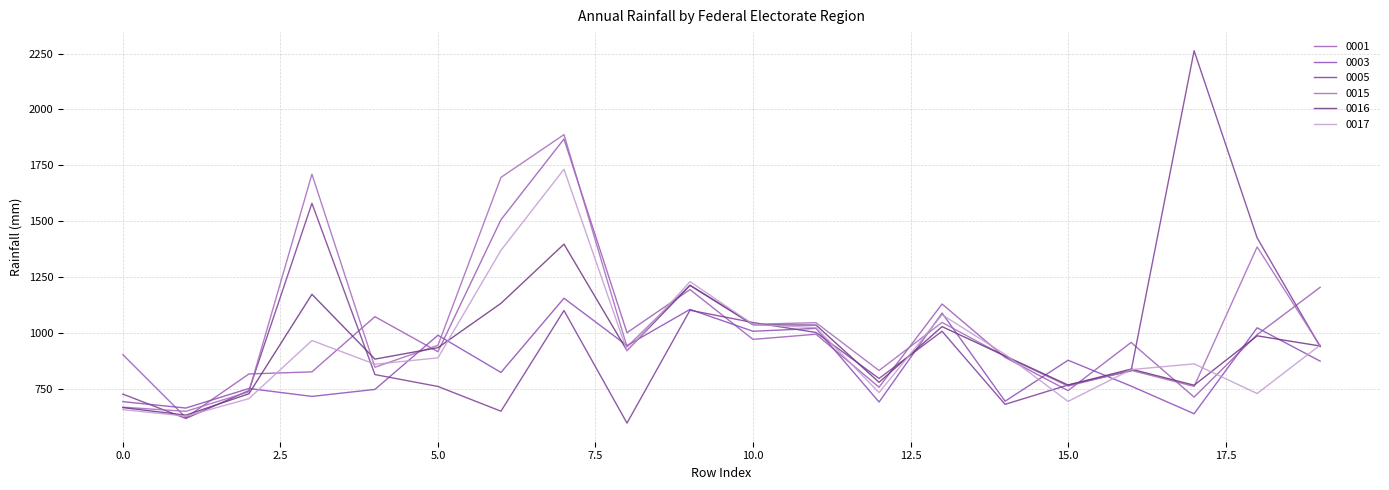

Does the chart display data point markers on the line(s)?

No